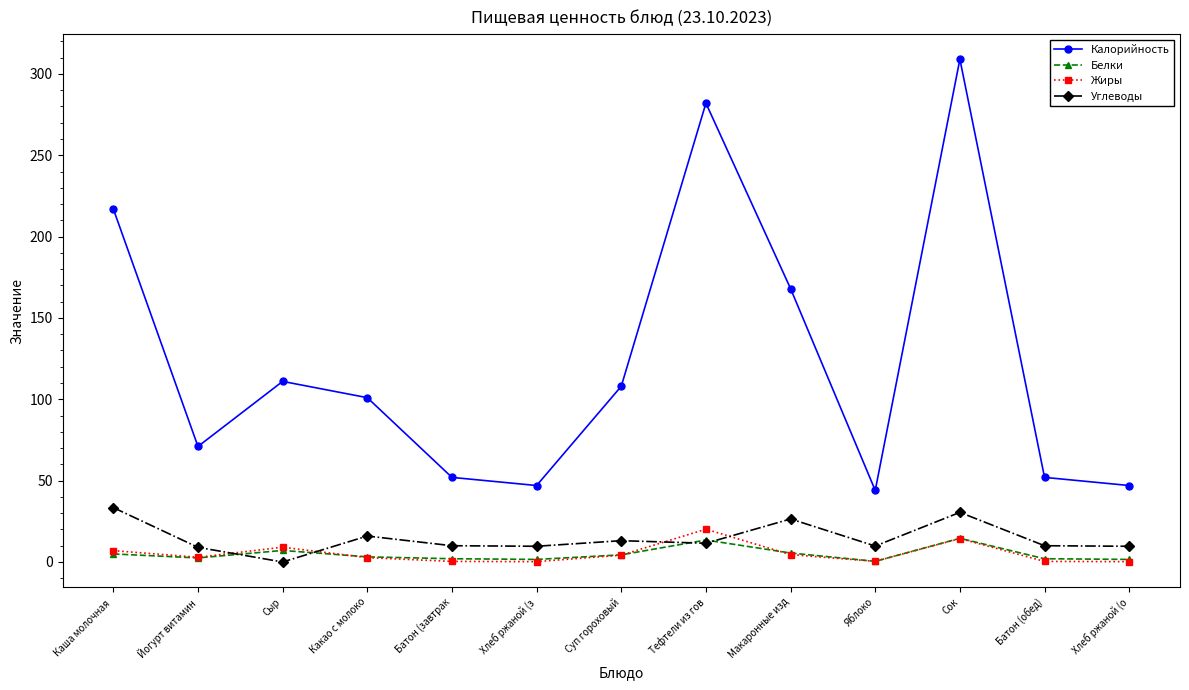

What is the sum of all Углеводы values?

189.1